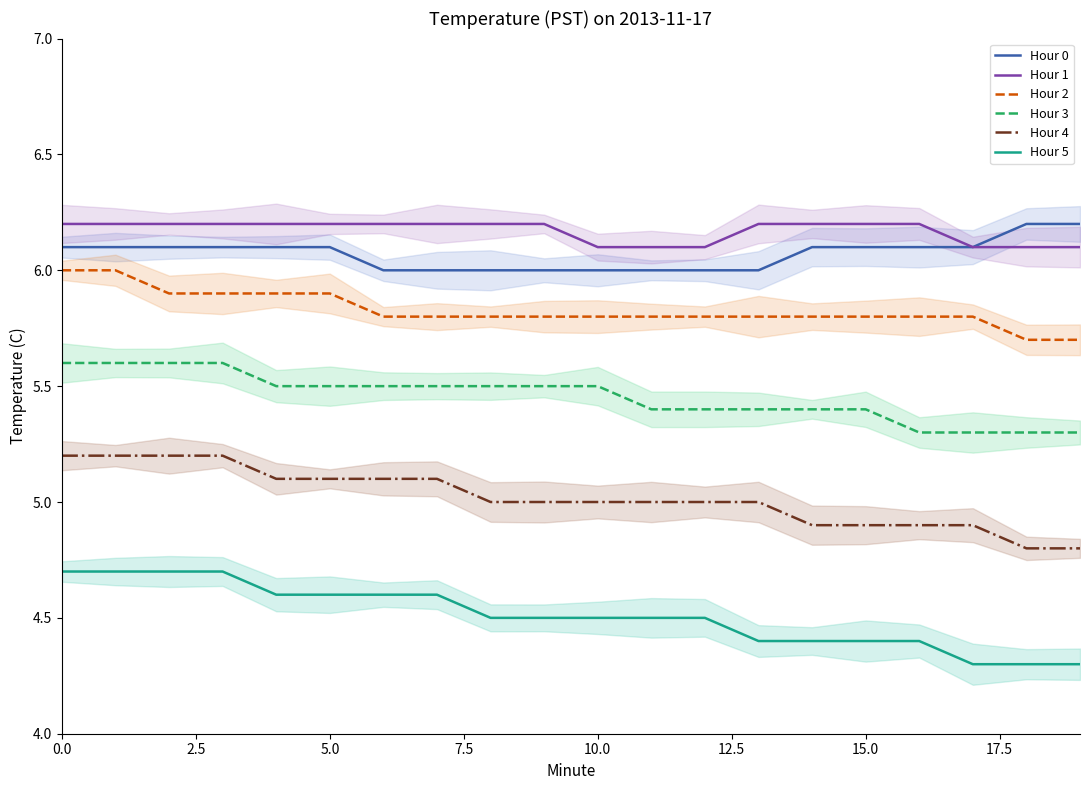

How many categories are shown in the chart?

20